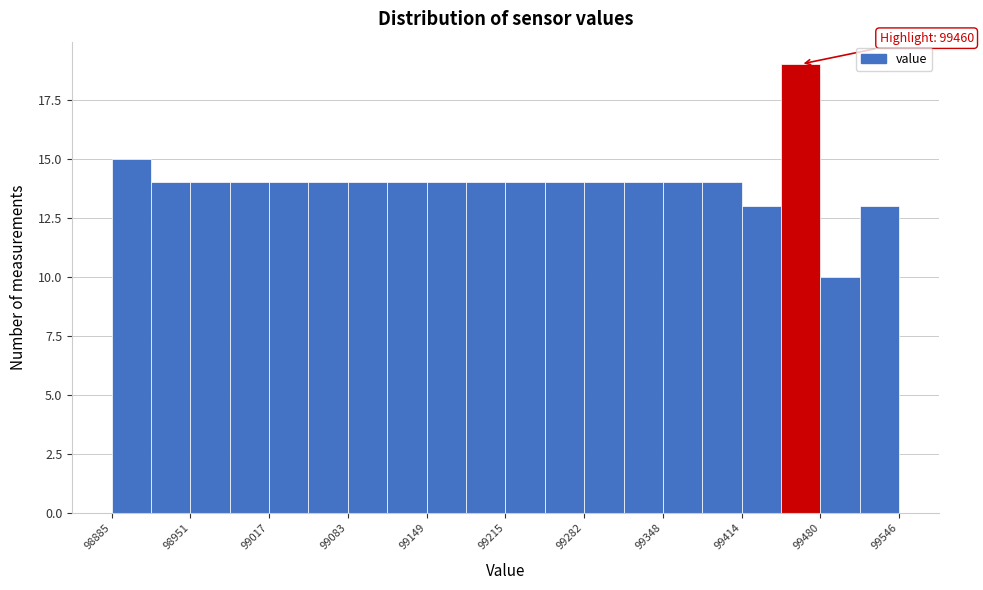

Around what value on the x-axis is the tallest bar? Give the approximate position of its centre, as read against the axis.

99460